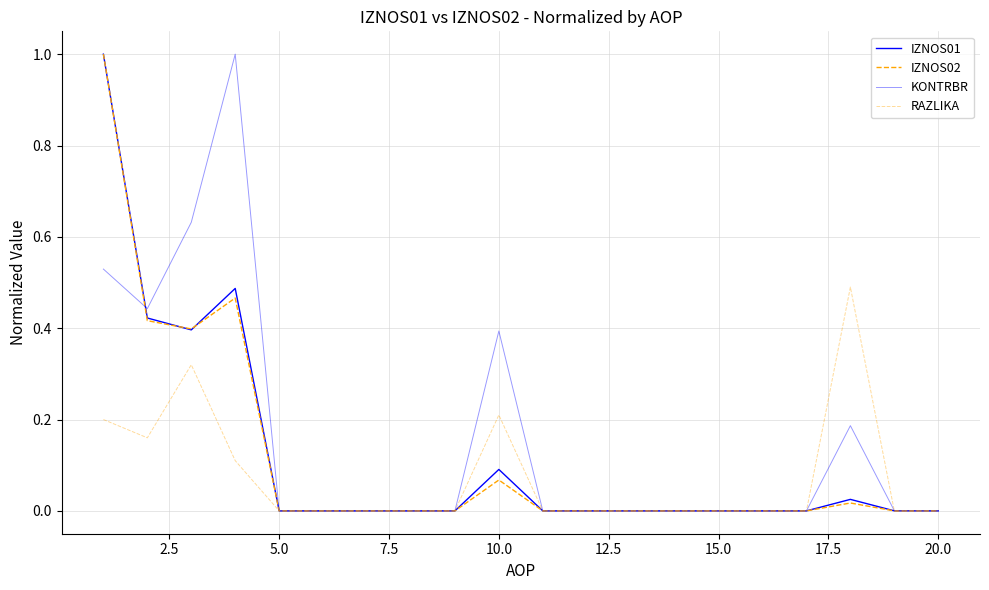

What is the label of the 6th point from the right?

15.0